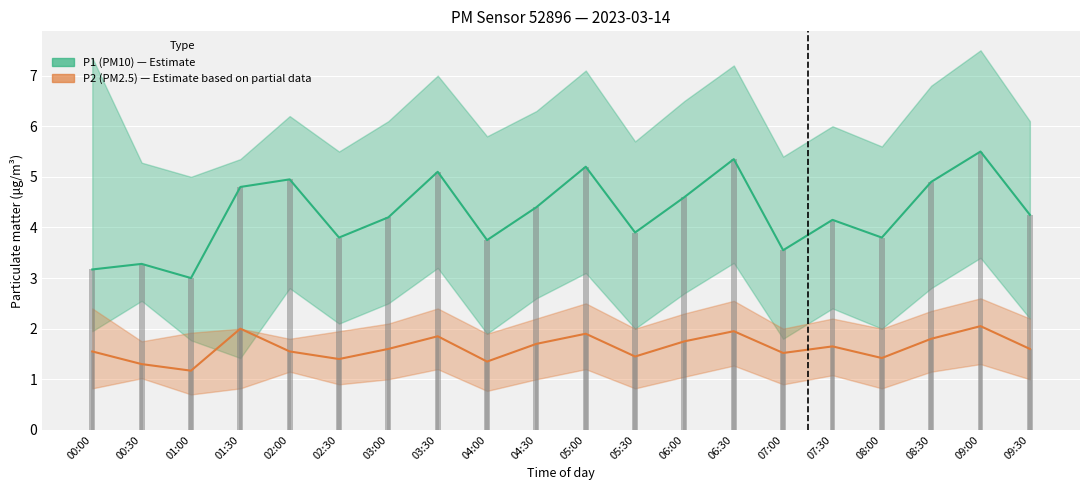

What is the label of the 16th bar from the left?

07:30